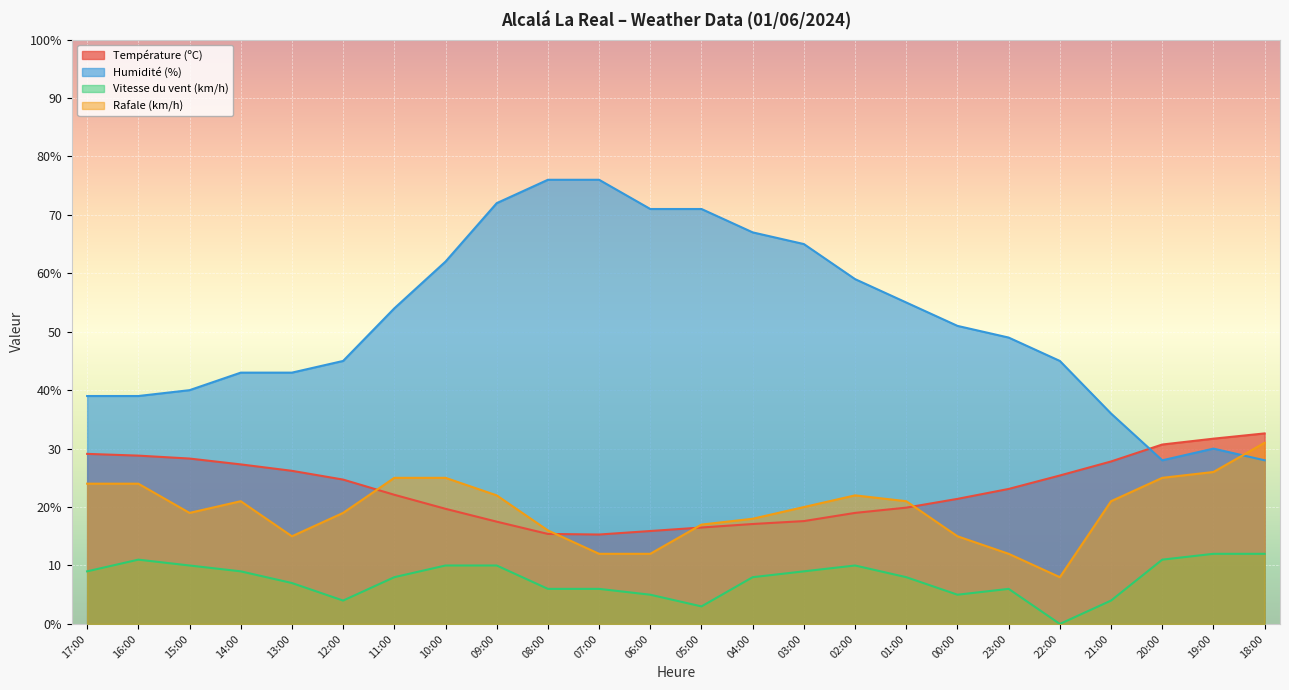

Reading left to right, extract all data points from this chart.

Température (ºC): 29.1	28.8	28.3	27.3	26.2	24.7	22.1	19.7	17.5	15.4	15.3	15.9	16.5	17.1	17.6	19.0	19.9	21.4	23.1	25.4	27.8	30.7	31.7	32.6
Humidité (%): 39.0	39.0	40.0	43.0	43.0	45.0	54.0	62.0	72.0	76.0	76.0	71.0	71.0	67.0	65.0	59.0	55.0	51.0	49.0	45.0	36.0	28.0	30.0	28.0
Vitesse du vent (km/h): 9.0	11.0	10.0	9.0	7.0	4.0	8.0	10.0	10.0	6.0	6.0	5.0	3.0	8.0	9.0	10.0	8.0	5.0	6.0	0.0	4.0	11.0	12.0	12.0
Rafale (km/h): 24.0	24.0	19.0	21.0	15.0	19.0	25.0	25.0	22.0	16.0	12.0	12.0	17.0	18.0	20.0	22.0	21.0	15.0	12.0	8.0	21.0	25.0	26.0	31.0